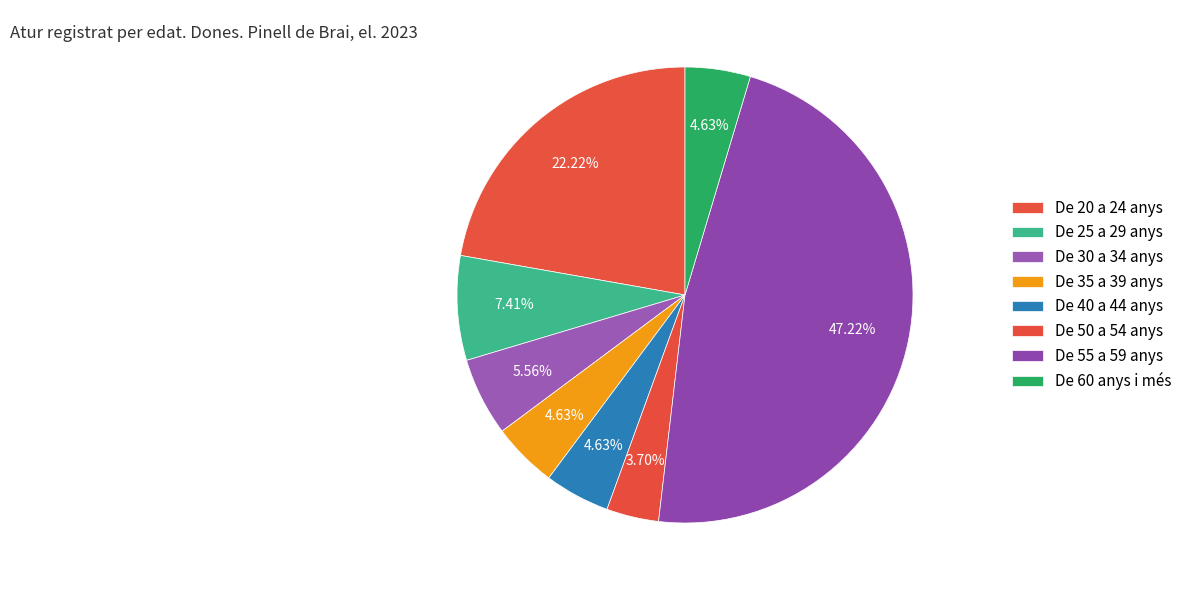

How many slices are in this pie chart?

8